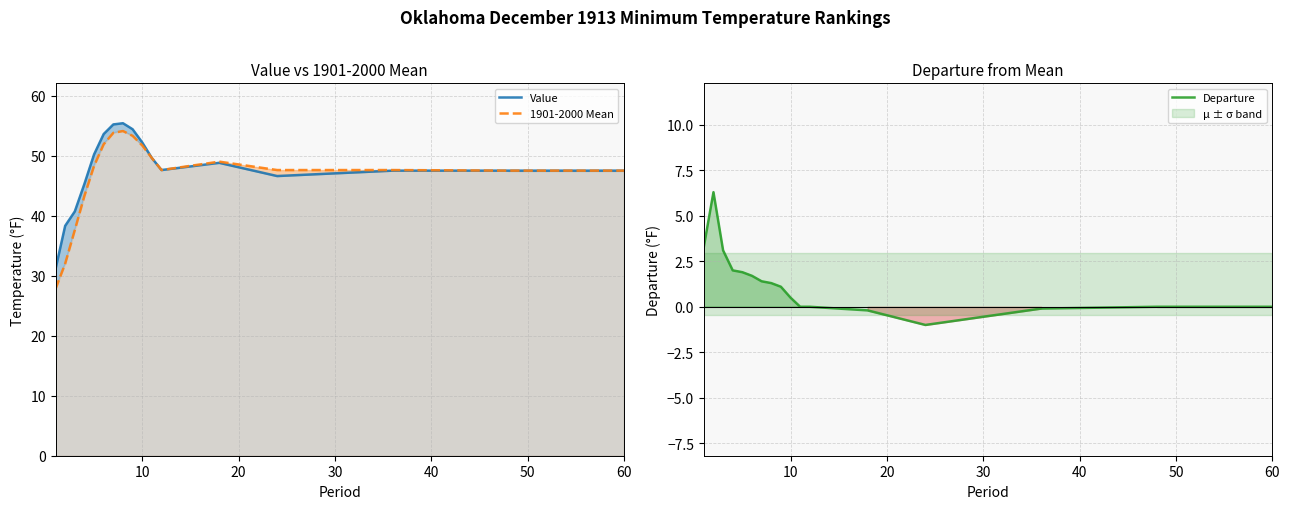

True or false: Departure has a value of -4.3 at 60.

False